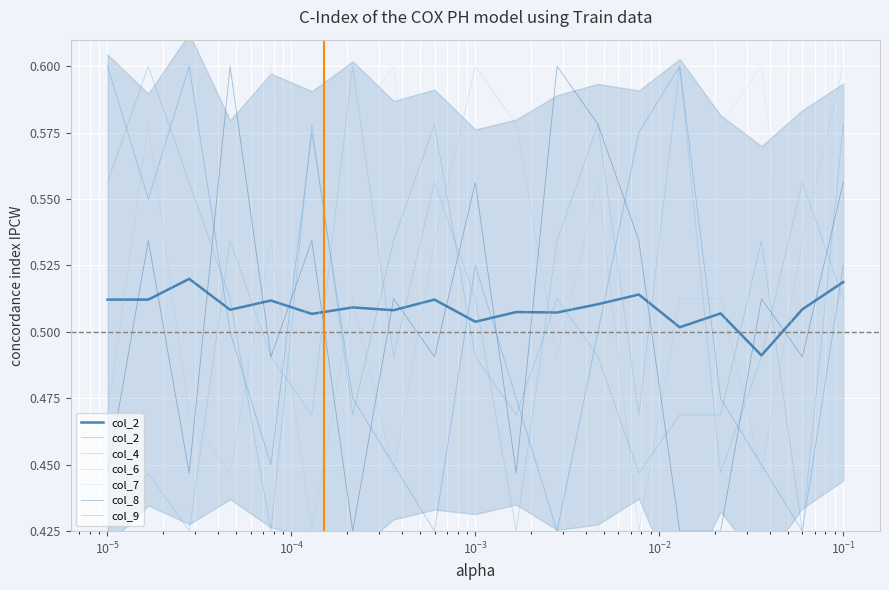

Is this an area chart (filled region under the line)?

No